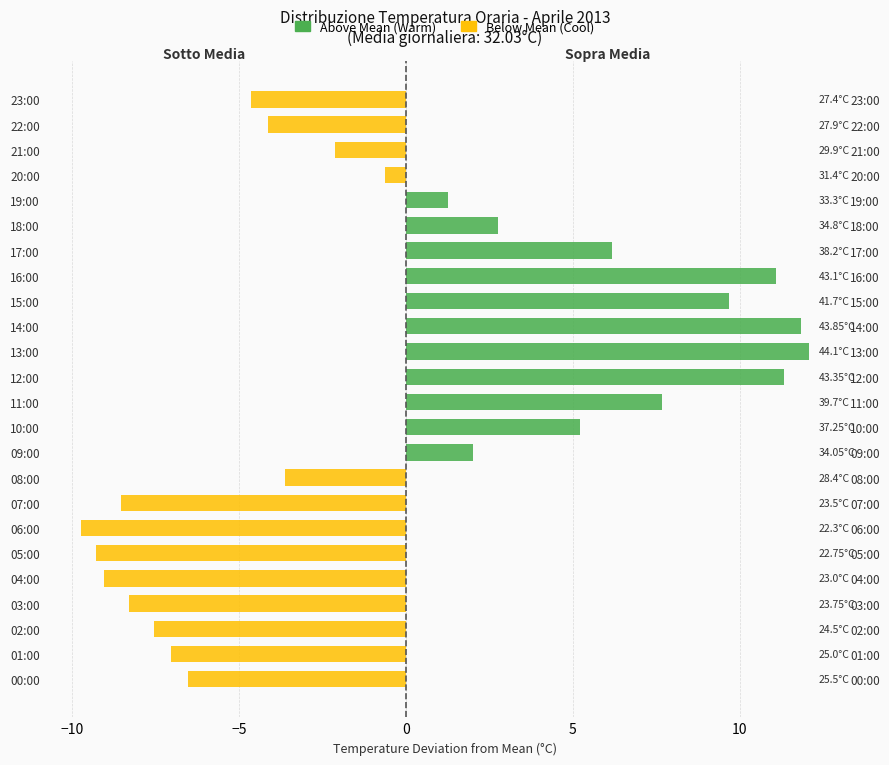

What is the difference between the Below Mean values at 20:00 and 15:00?

0.6